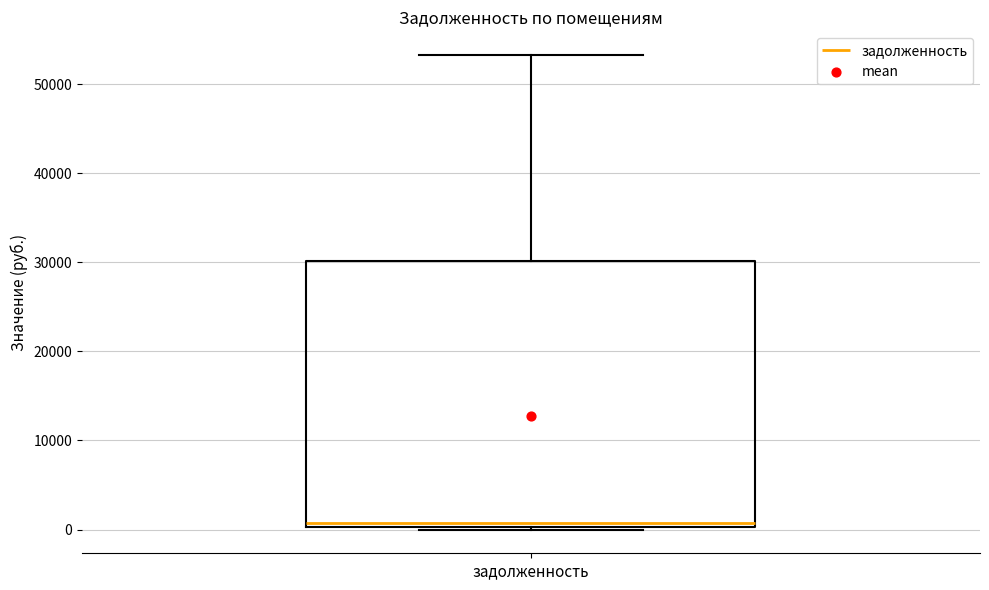

Where does the median line of the box for задолженность sit on the y-axis? The values are not printed on the chart, so give them approximately, as read against the axis.

1000